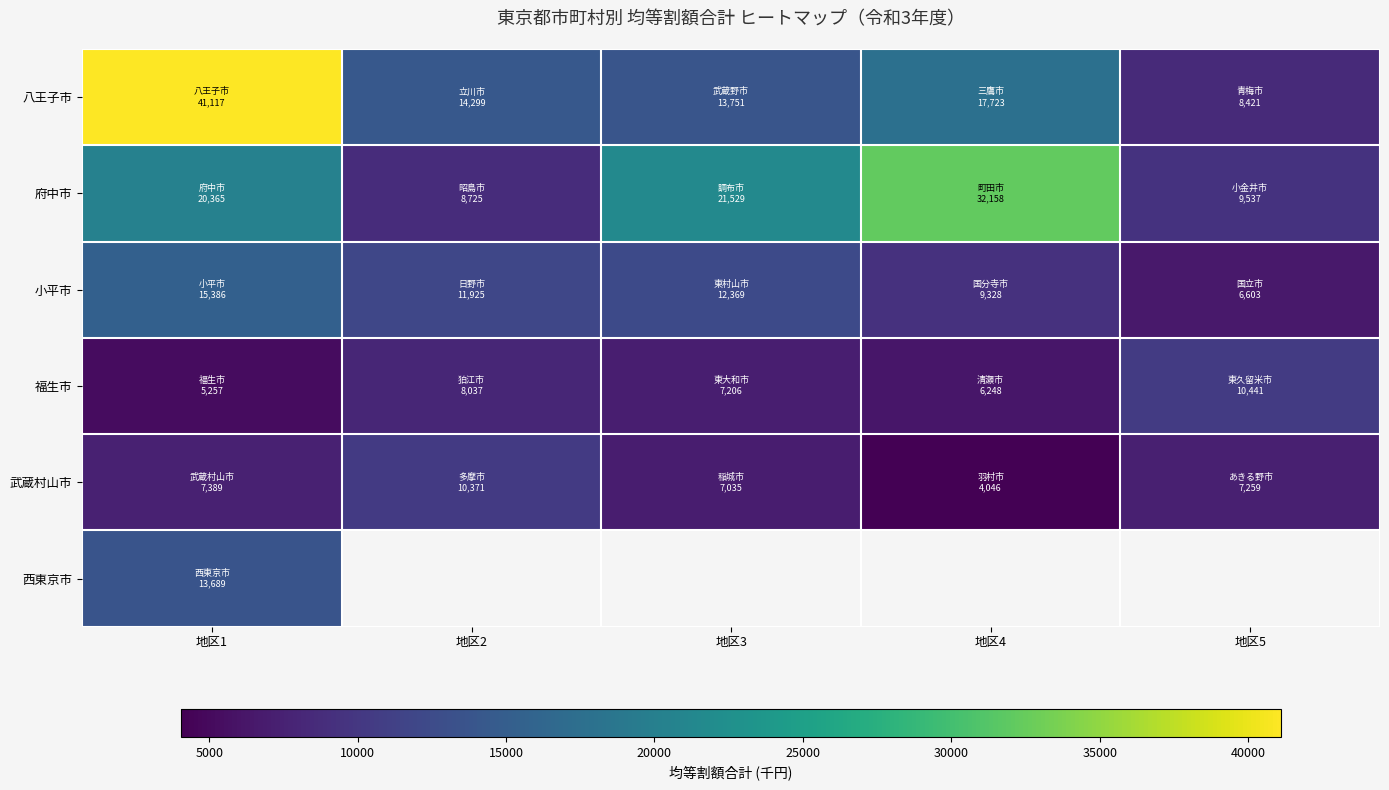

The value of 府中市 at 地区1 is 12273.8. True or false?

False